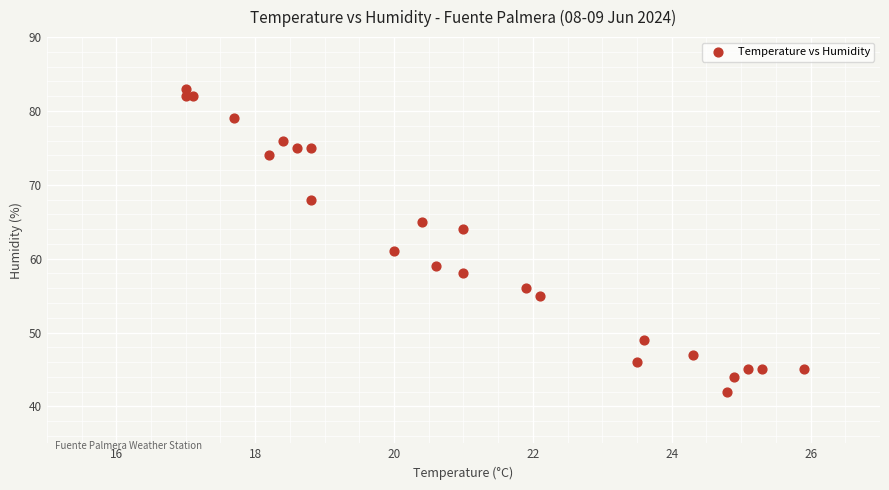

What Y value in the scatter plot is closest to 62?

61